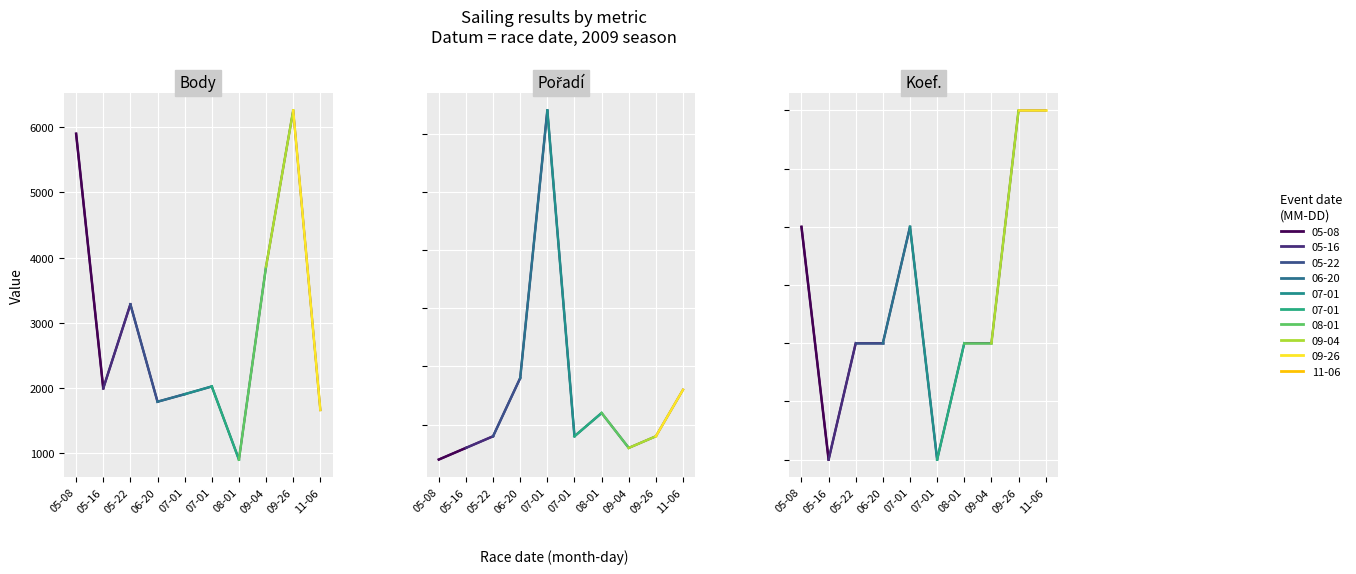

What is the label of the 4th point from the right?

08-01